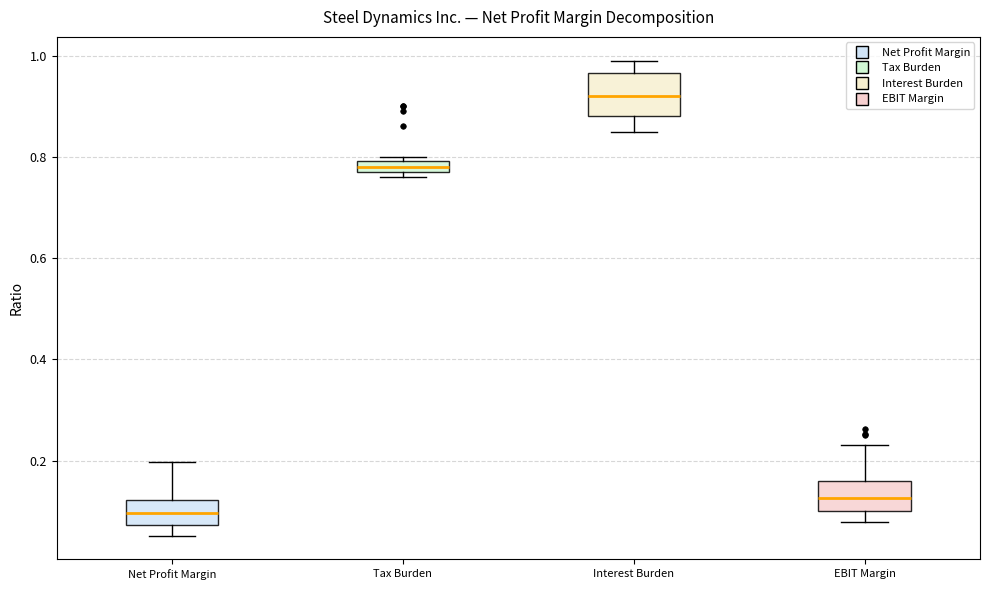

Which box is the tallest, from its lower edge to its upper edge?

Interest Burden